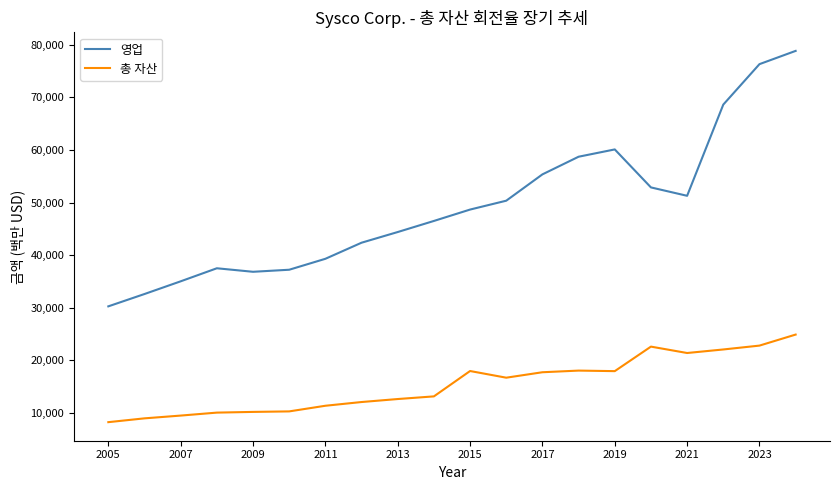

Rank the series by their maximum value, from lowest to highest.

총 자산, 영업